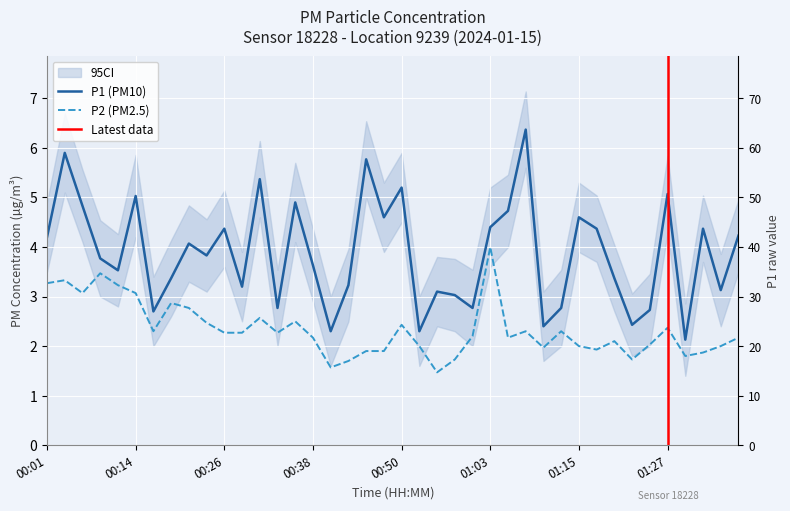

How many values in the P1 series exceed 3?

30